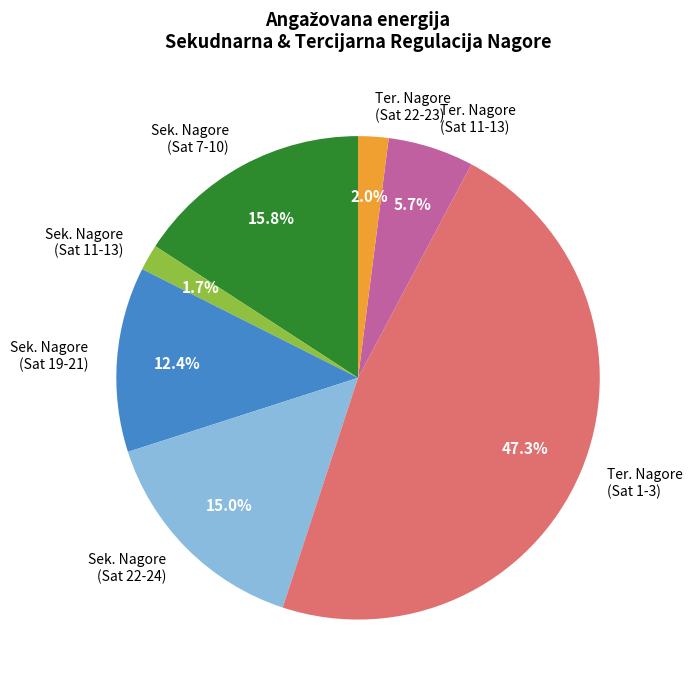

Does any single category account for the majority?

No